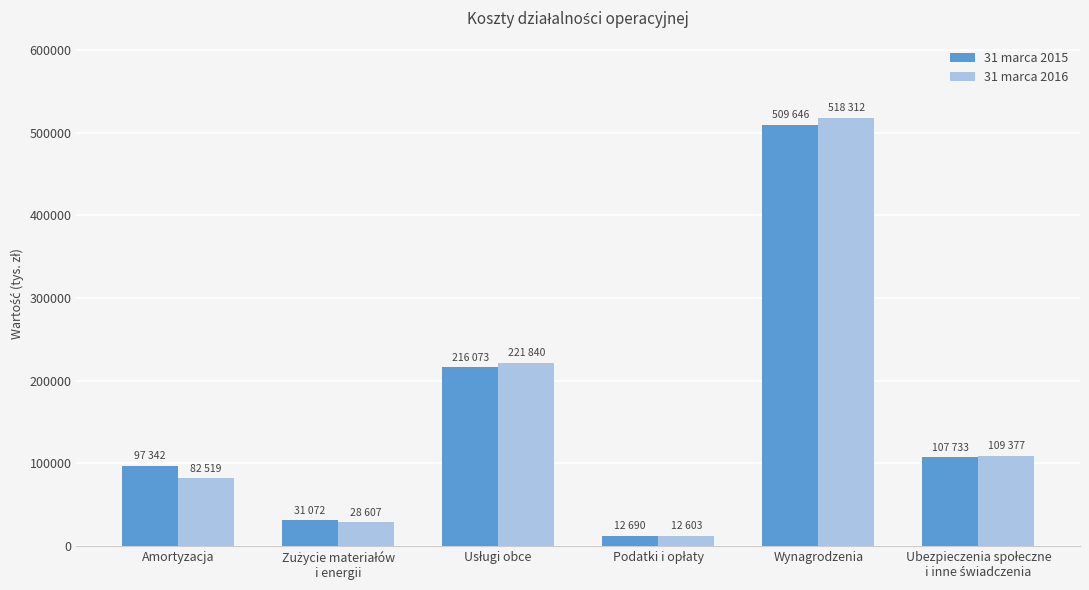

Reading left to right, extract all data points from this chart.

31 marca 2015: 97342	31072	216073	12690	509646	107733
31 marca 2016: 82519	28607	221840	12603	518312	109377